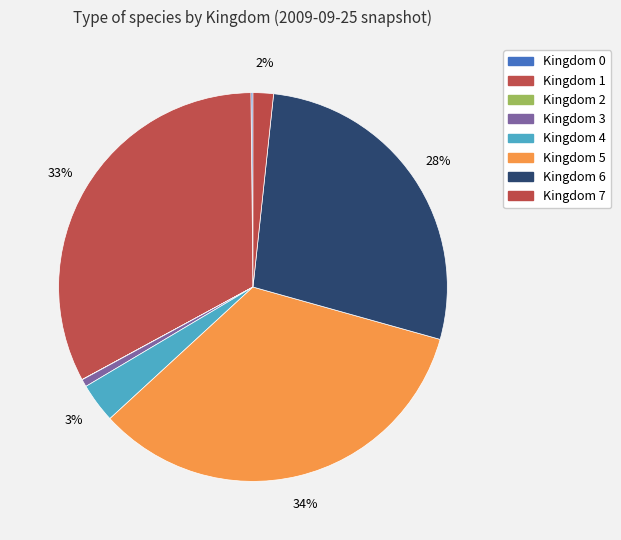

Rank the categories by value from highest to lowest.

5, 1, 6, 4, 7, 3, 0, 2